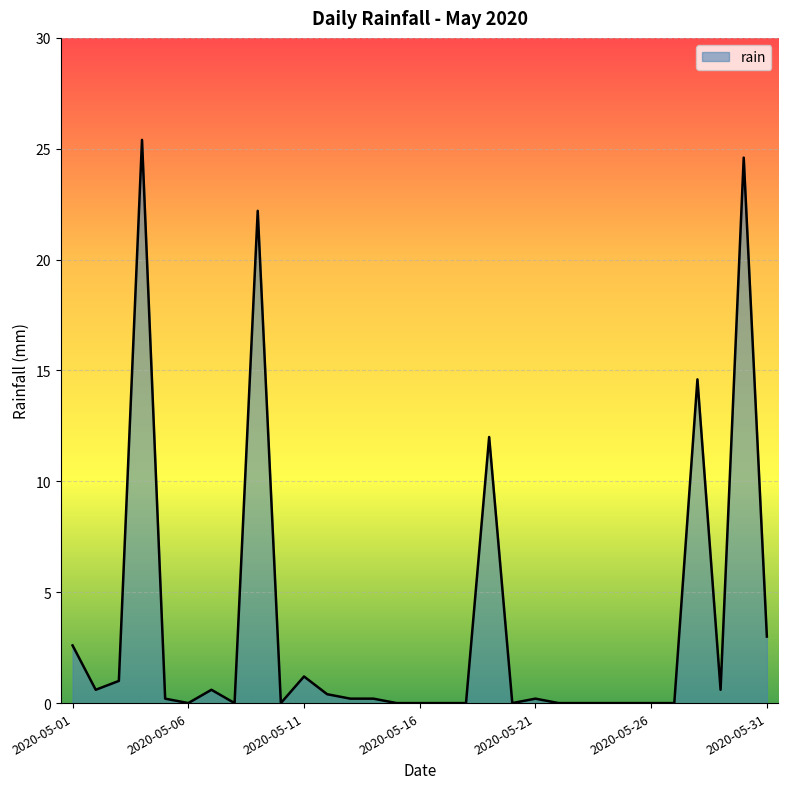

What is the greatest value displayed?

25.4